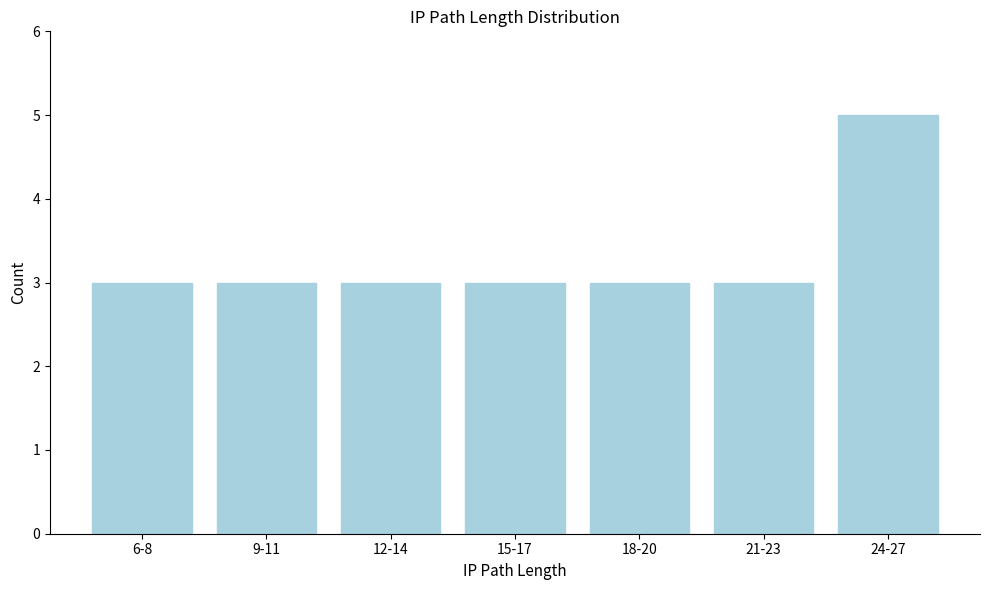

Reading right to left, extract all data points from this chart.

24-27=5	21-23=3	18-20=3	15-17=3	12-14=3	9-11=3	6-8=3